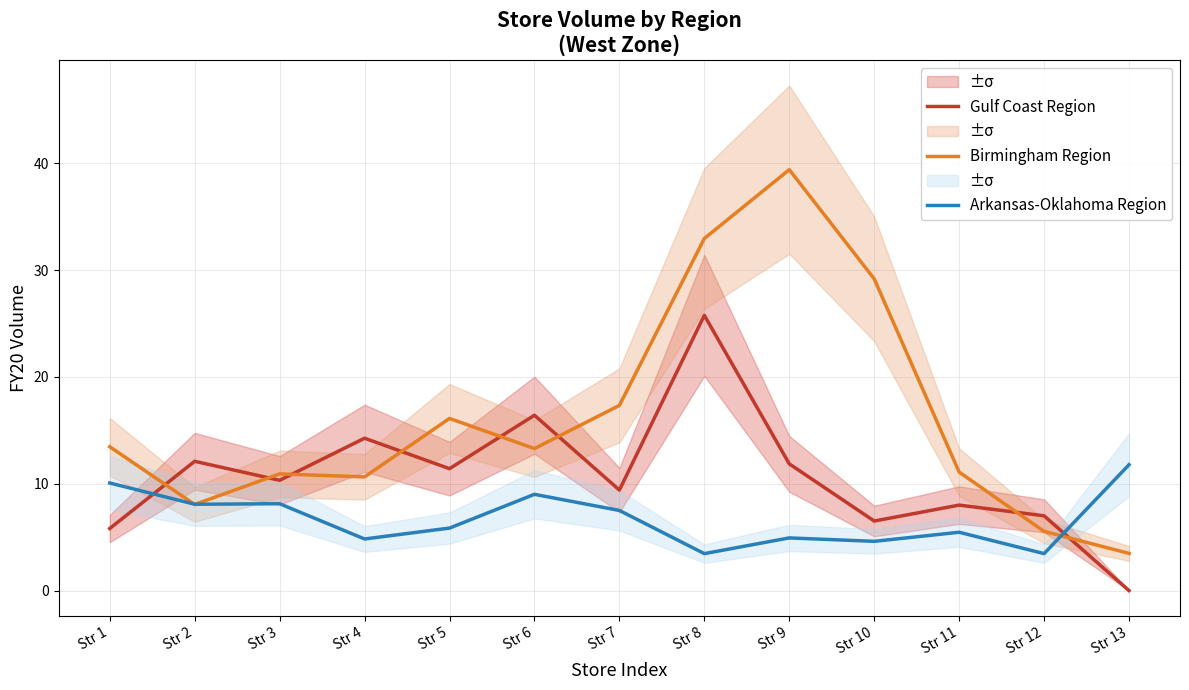

Reading left to right, list all the values displayed in this chart.

Gulf Coast Region: 5.8	12.1	10.3	14.3	11.4	16.4	9.4	25.8	11.9	6.5	8.0	7.0	0.0
Birmingham Region: 13.5	8.1	10.9	10.6	16.1	13.3	17.3	33.0	39.4	29.2	11.1	5.5	3.5
Arkansas-Oklahoma Region: 10.1	8.1	8.1	4.8	5.8	9.0	7.5	3.5	4.9	4.6	5.5	3.5	11.8